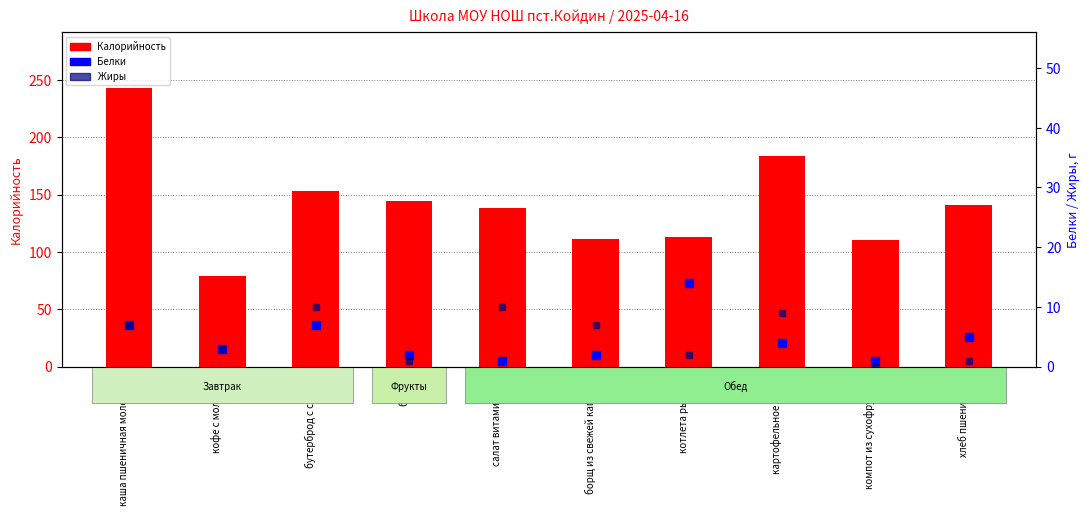

What is the greatest value displayed?

243